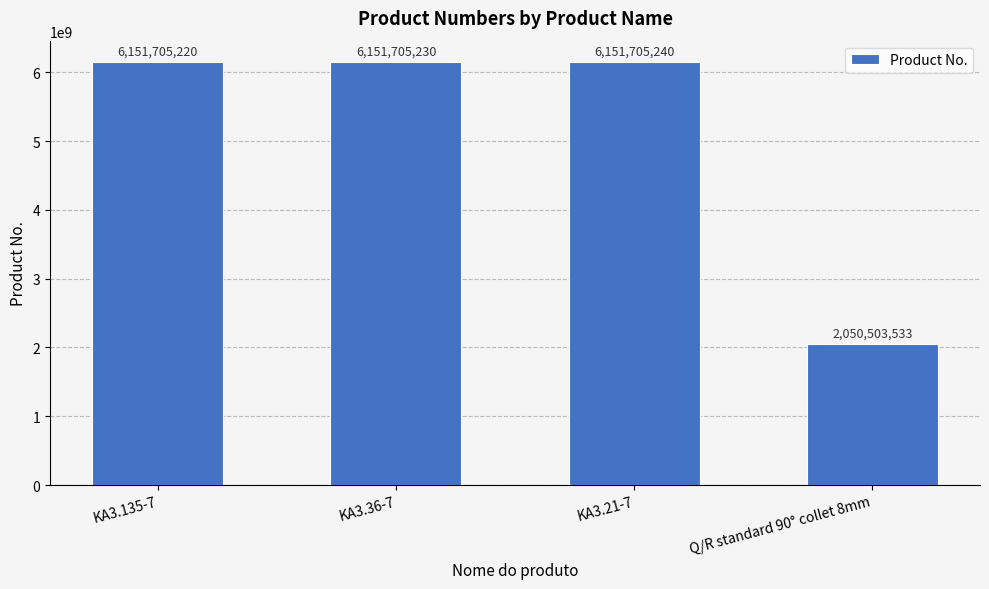

Which has a higher value, Q/R standard 90° collet 8mm or KA3.135-7?

KA3.135-7